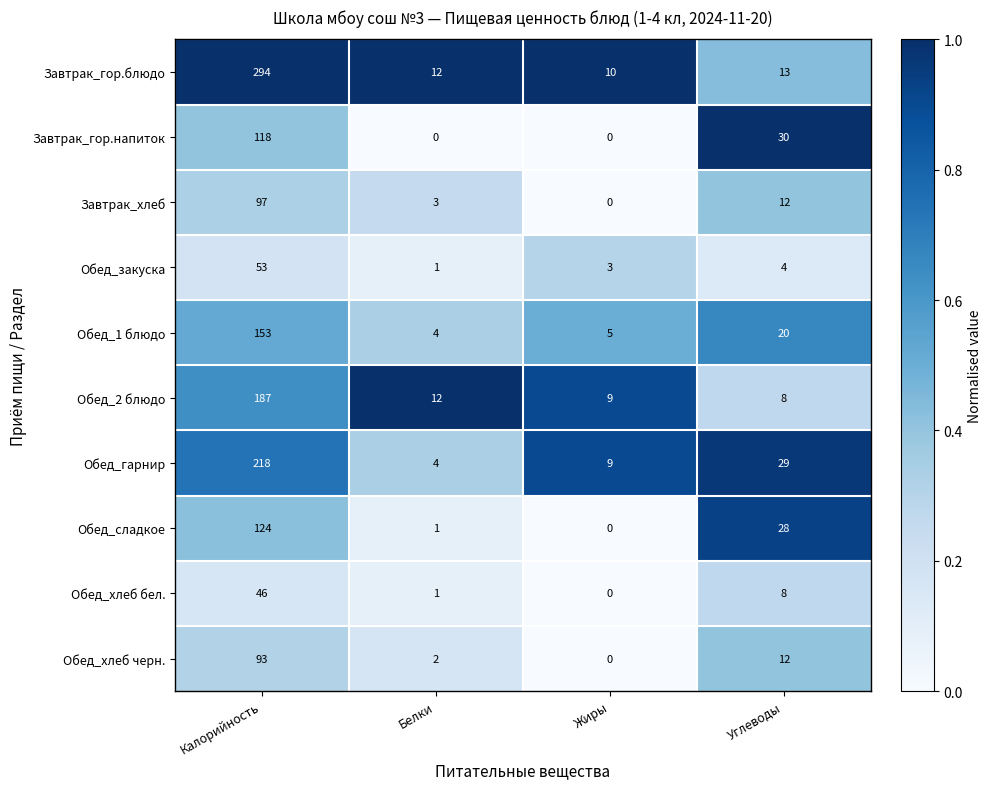

True or false: Завтрак_гор.блюдо has a value of 12 at Белки.

True